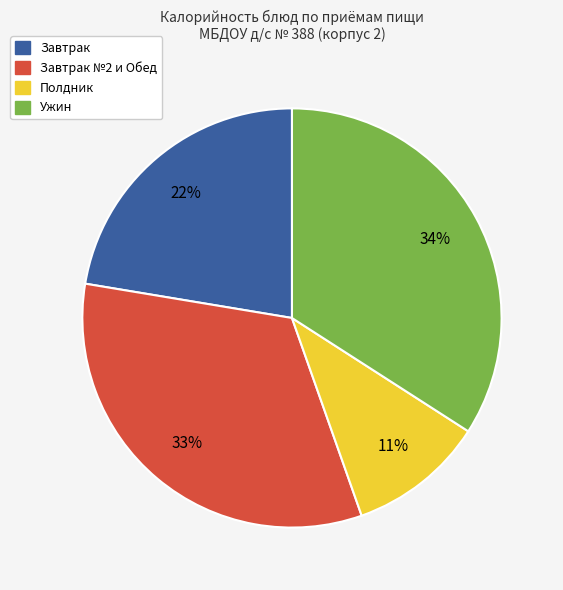

To the nearest percent, what is the average slice percentage?

25%